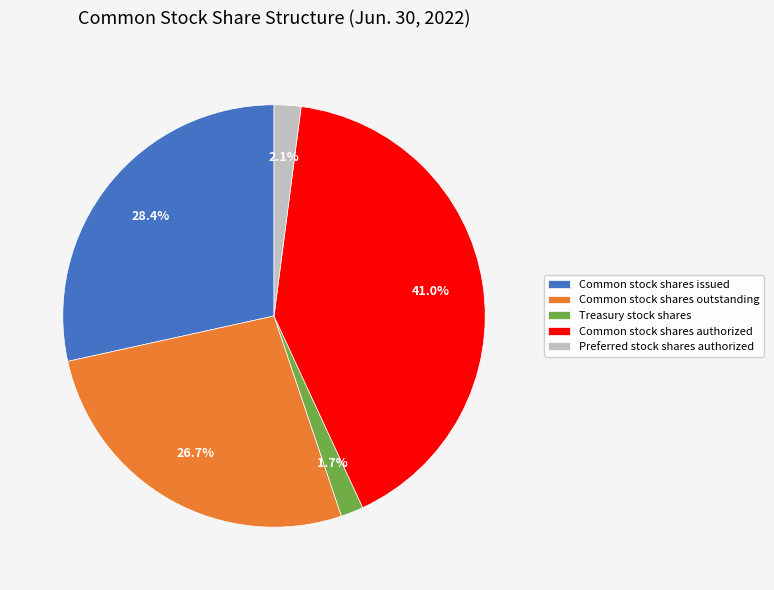

Which slice is the largest?

Common stock shares authorized